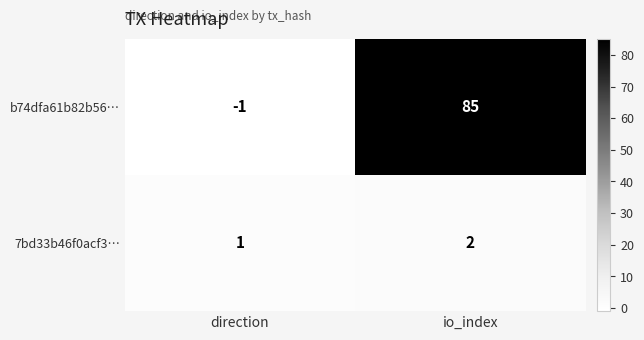

How many negative values does the b74dfa61b82b56… series have?

1